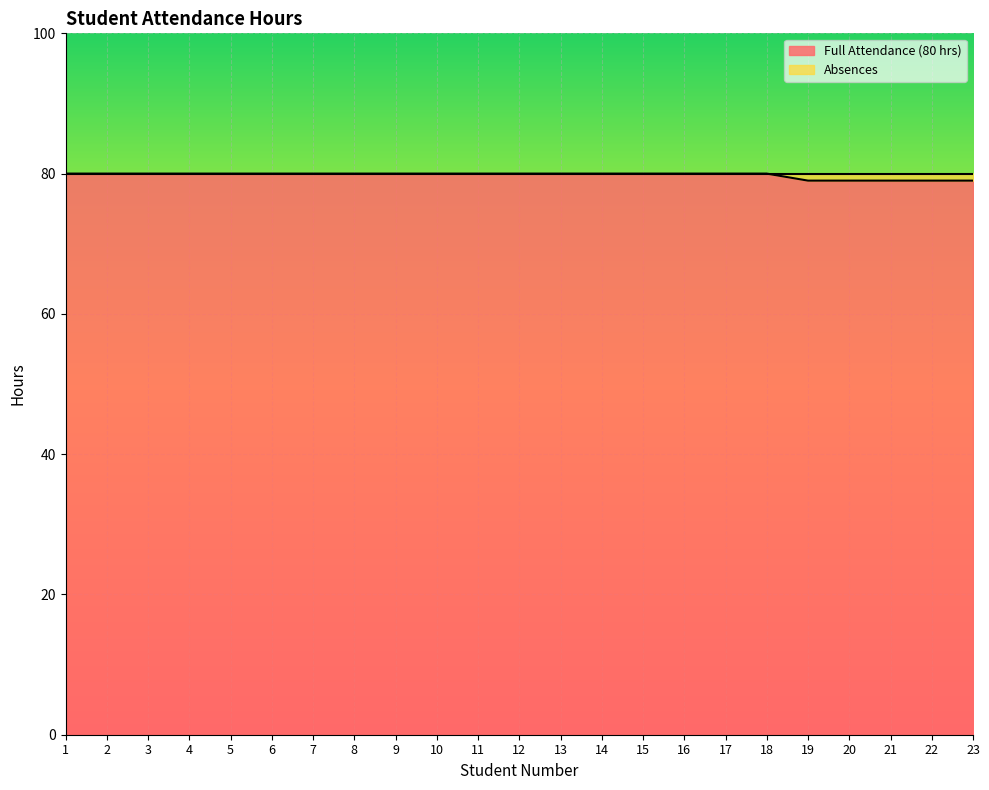

Rank the categories by value from lowest to highest.

19, 20, 21, 22, 23, 1, 2, 3, 4, 5, 6, 7, 8, 9, 10, 11, 12, 13, 14, 15, 16, 17, 18